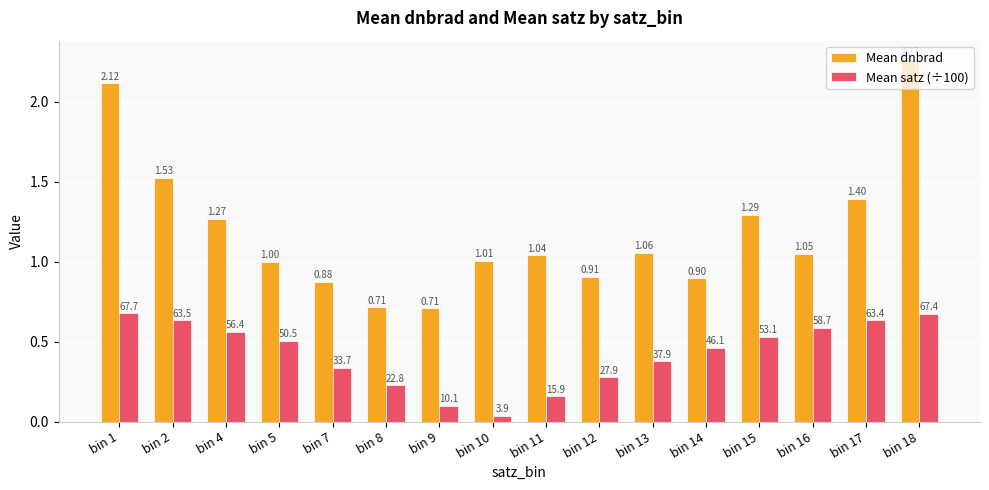

At which category is the sum across all series the highest?

bin 18